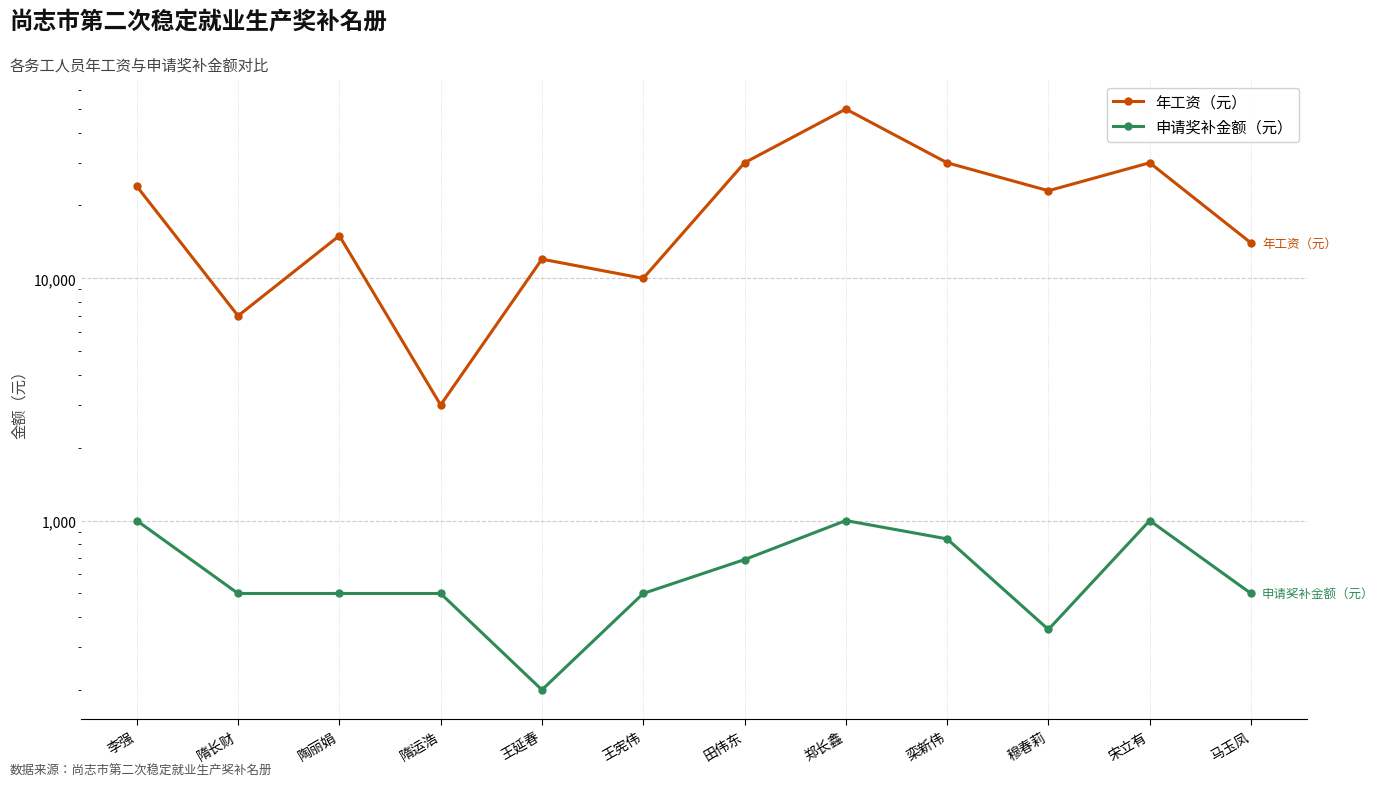

List the labels in order of 年工资（元） value, smallest first.

隋运浩, 隋长财, 王宪伟, 王延春, 马玉凤, 陶丽娟, 穆春莉, 李强, 田伟东, 栾新伟, 宋立有, 郑长鑫